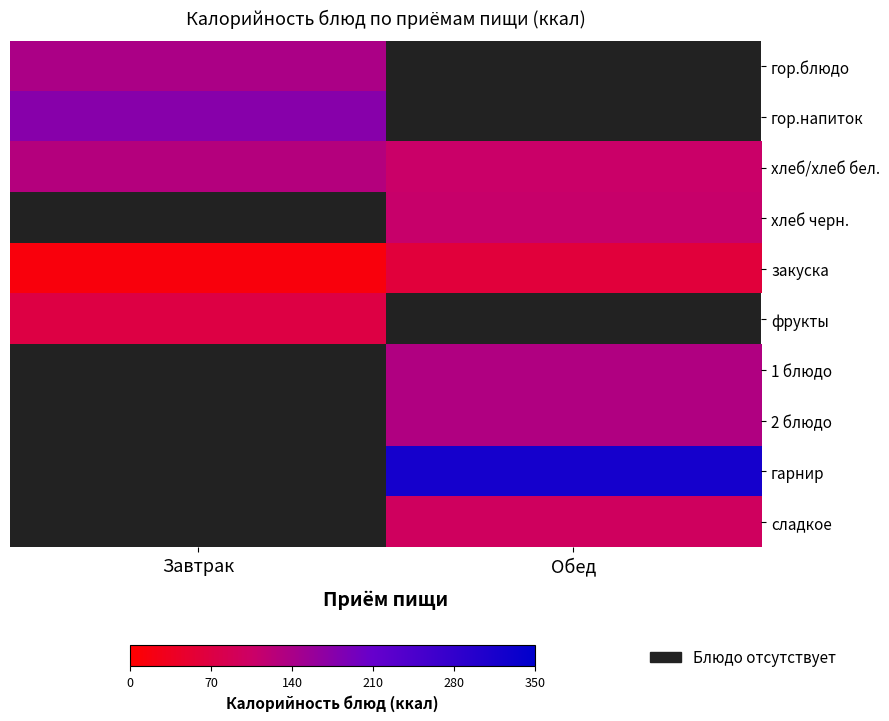

Rank the series at Завтрак from highest to lowest value.

гор.напиток, гор.блюдо, хлеб/хлеб бел., фрукты, закуска, хлеб черн., 1 блюдо, 2 блюдо, гарнир, сладкое